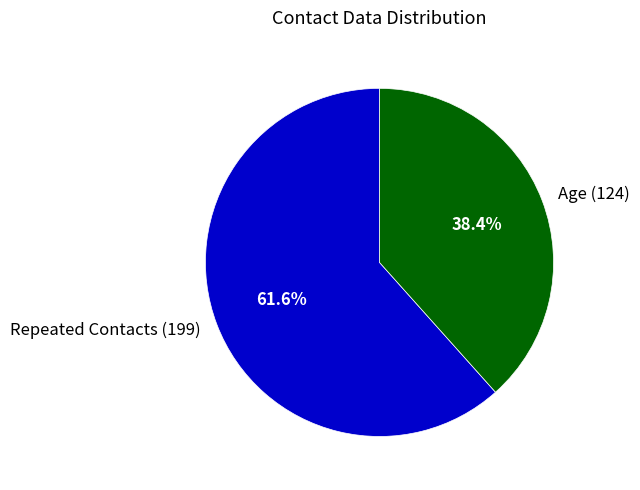

Count the number of slices in the pie.

2